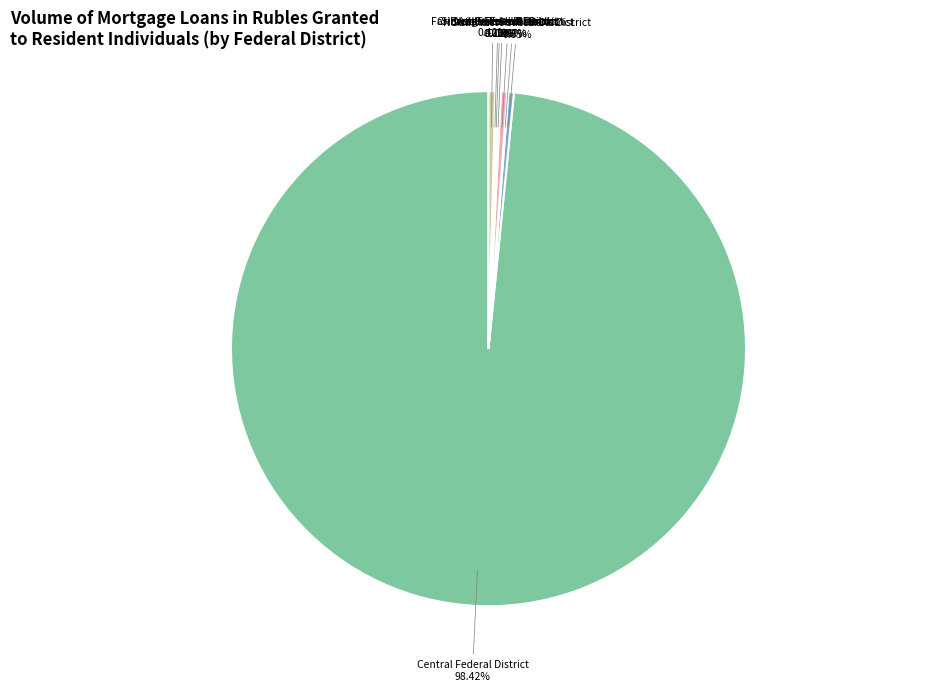

Which category has the biggest portion of the pie?

Central Federal District